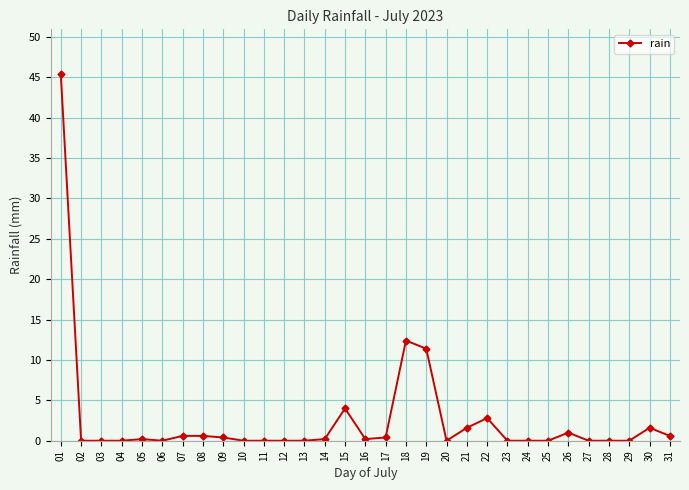

True or false: the data has more than 0 interior local peaks.

True